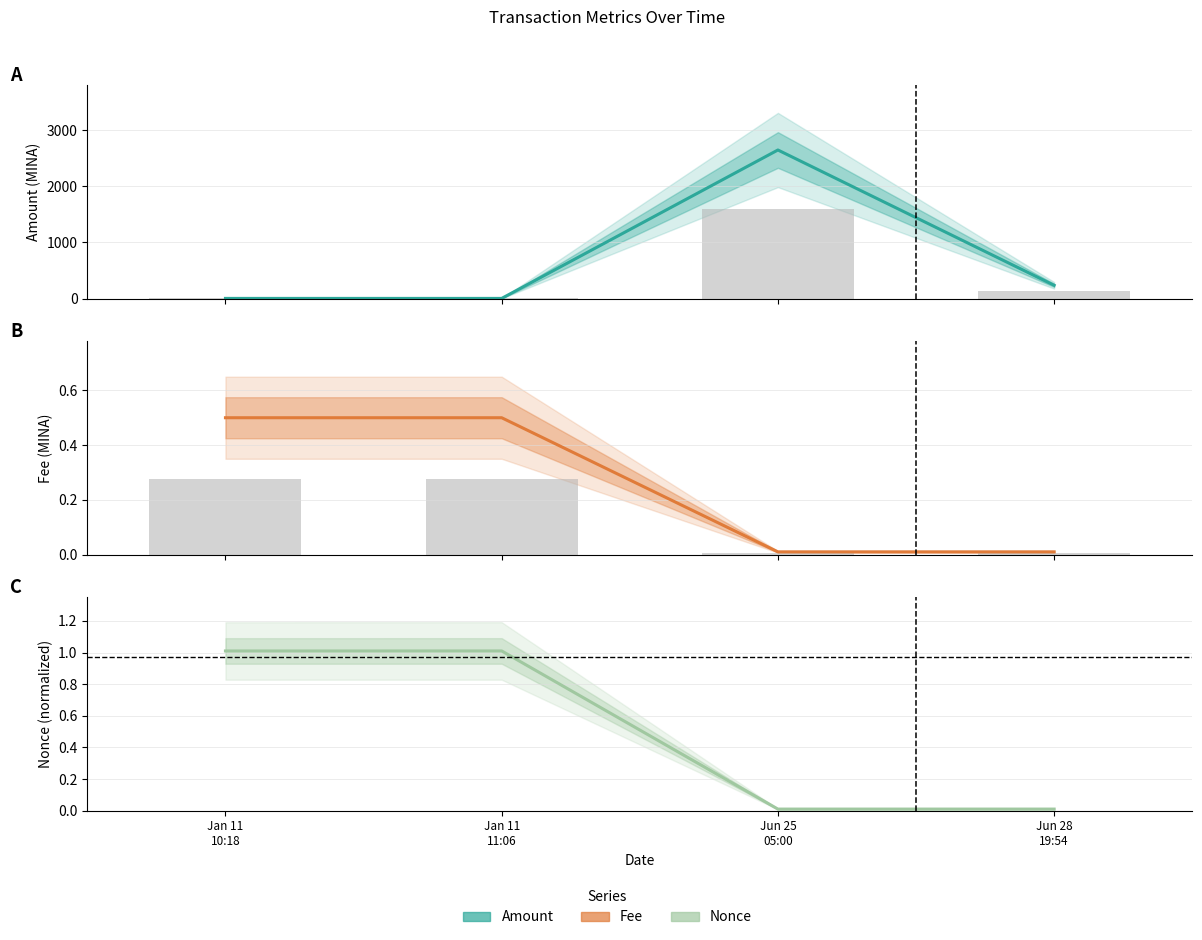

What is the difference between the maximum and minimum values in the Fee series?

0.5